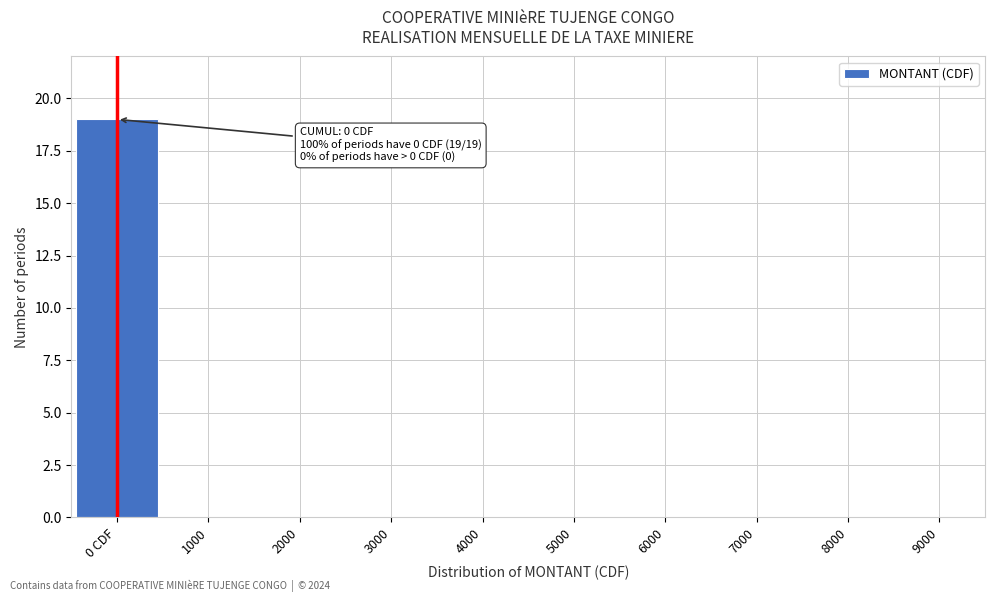

Reading left to right, what are all the values shown in this chart?

0 CDF=19	1000=0	2000=0	3000=0	4000=0	5000=0	6000=0	7000=0	8000=0	9000=0